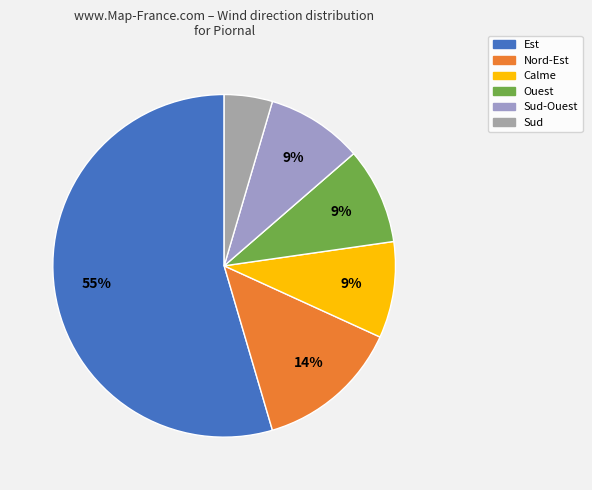

Is it true that Sud is 12% of the pie?

False